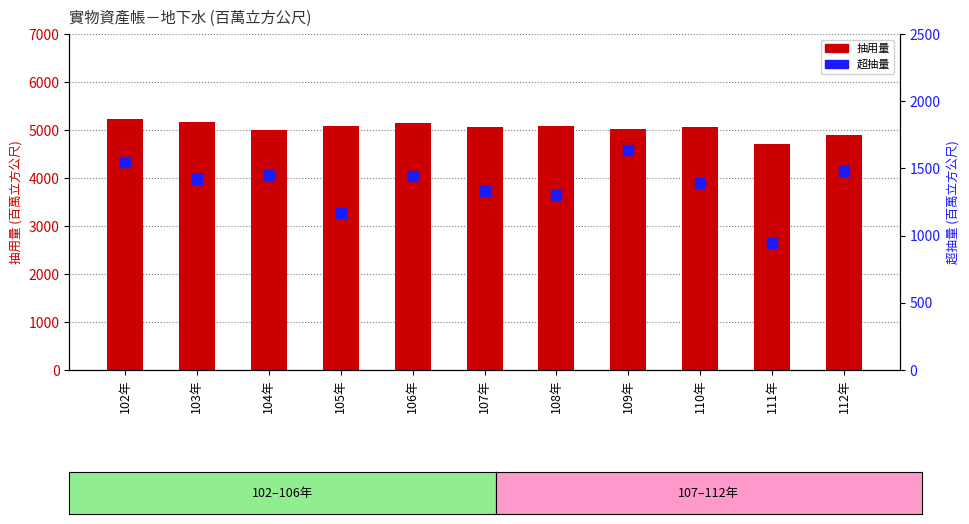

At how many categories does at least one series exceed 2947?

11